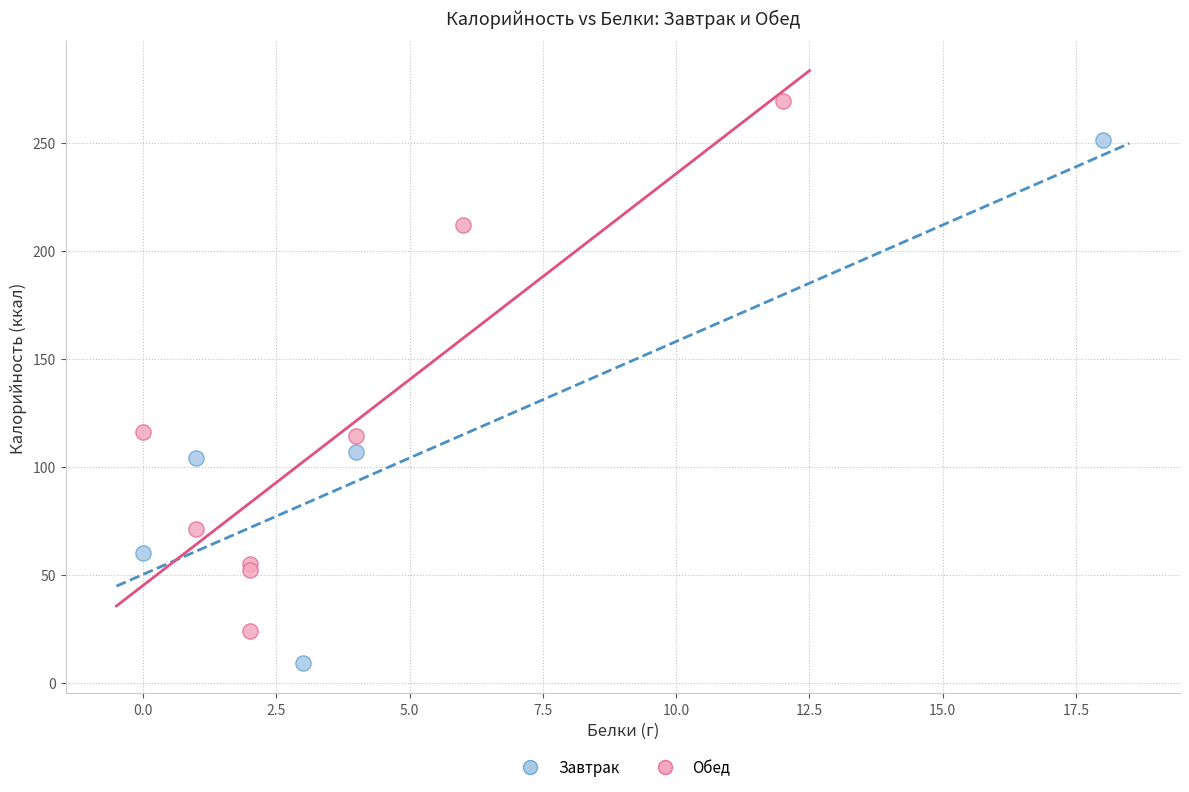

Which series contains the lowest Y value?

Завтрак